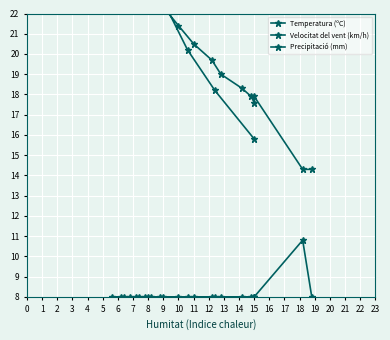

What is the total value across all series at 11?

31.5